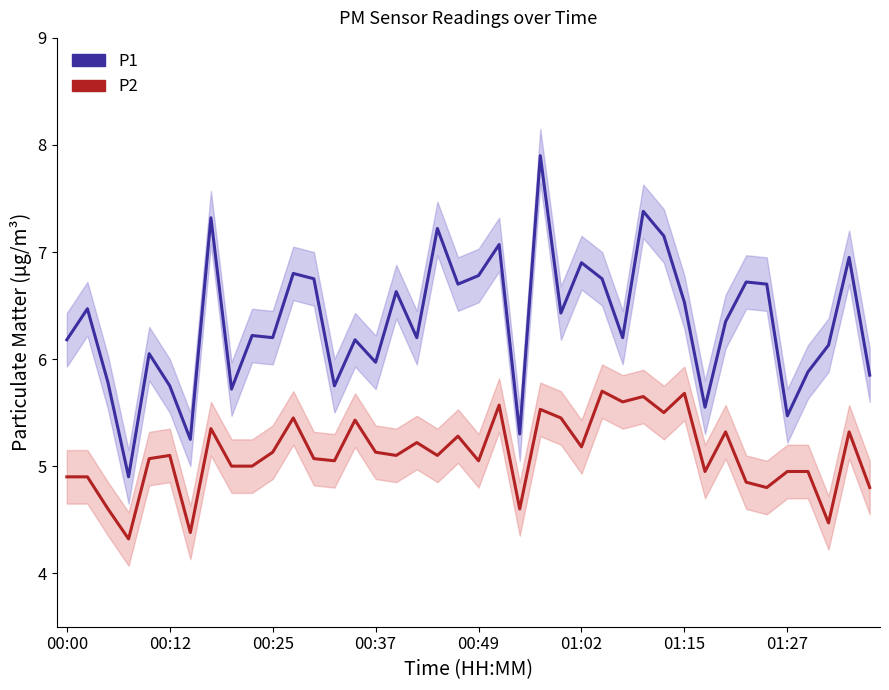

What is the sum of all P1 values?

254.0